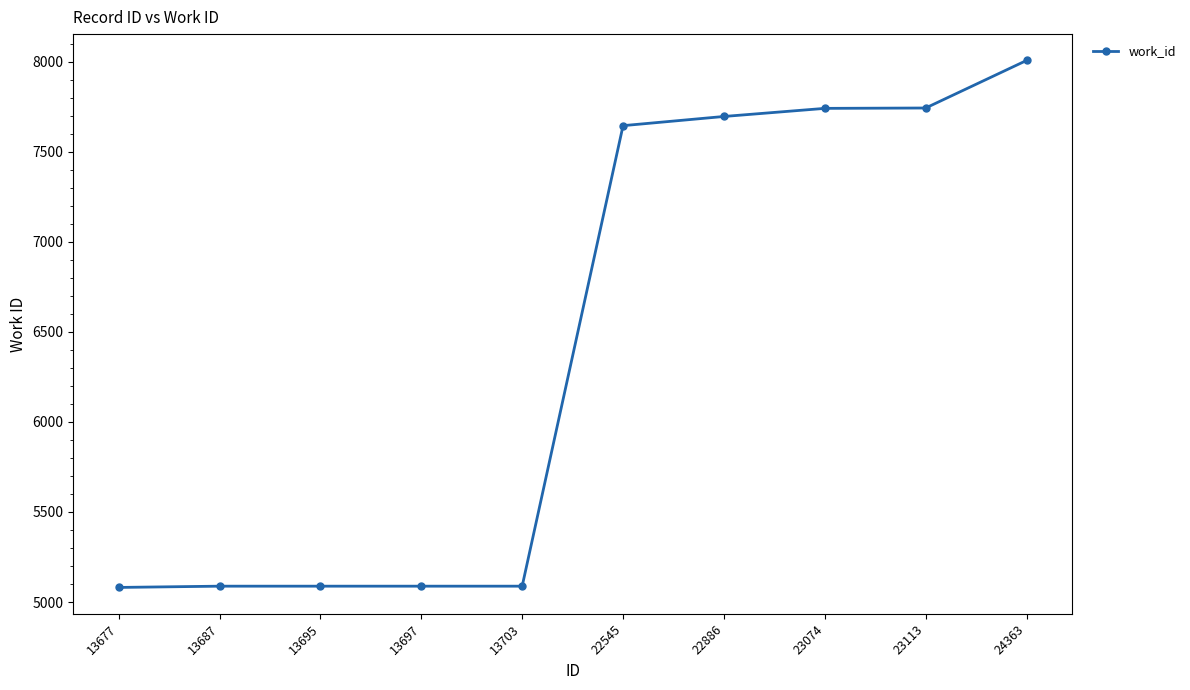

Which category has the highest value across all series?

24363